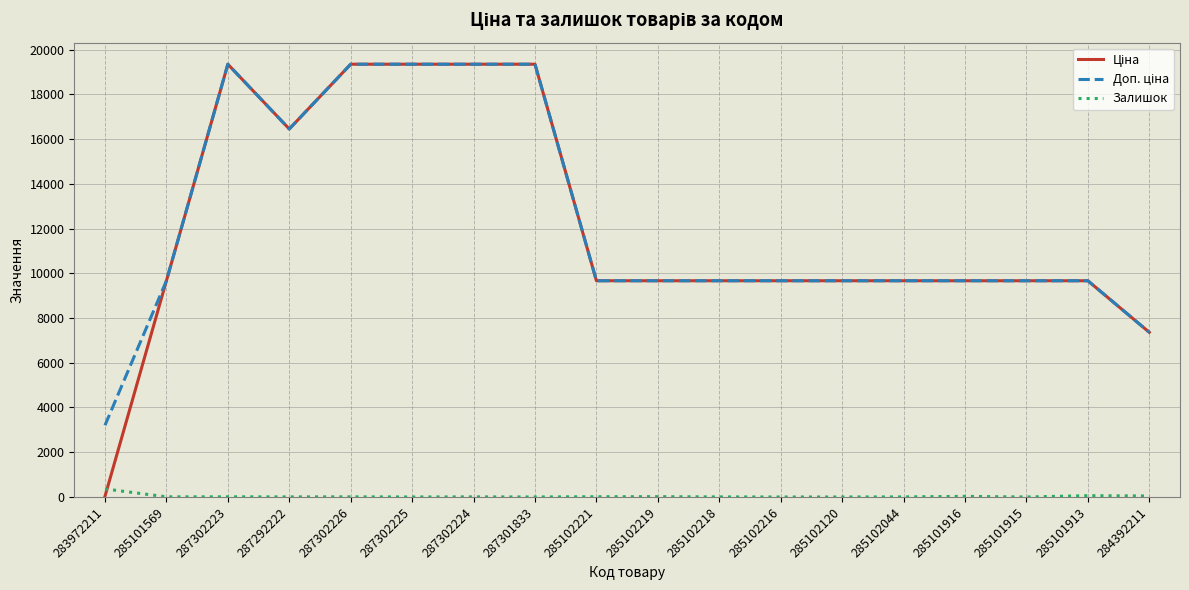

What is the spread (max minus min) of values at 285102120?

9664.7